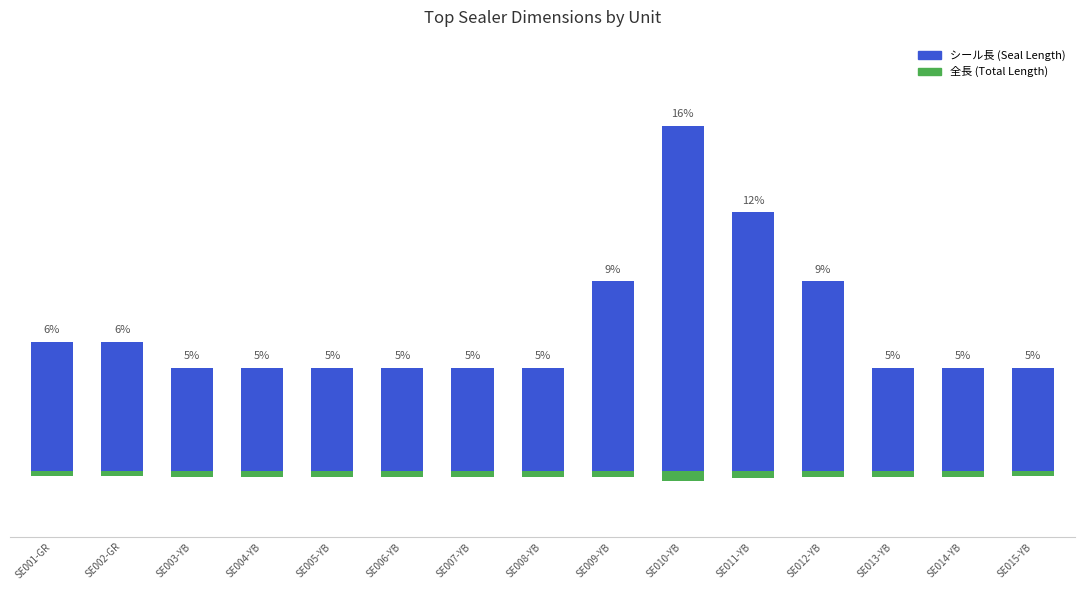

At which label is シール長 (Seal Length) closest to 10?

SE009-YB